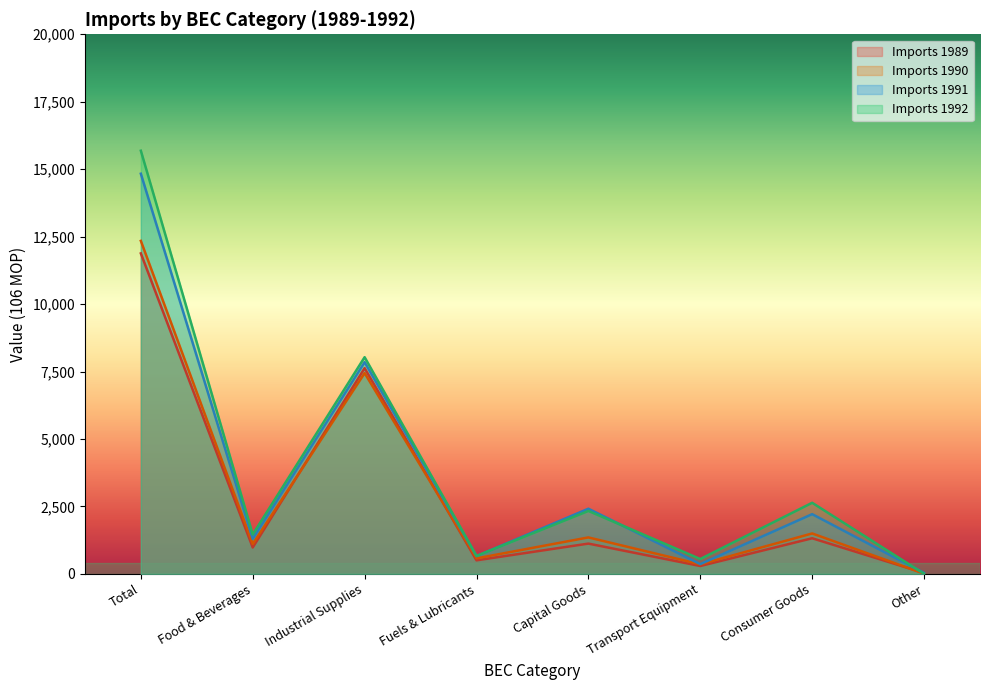

What is the label of the 6th point from the right?

Industrial Supplies